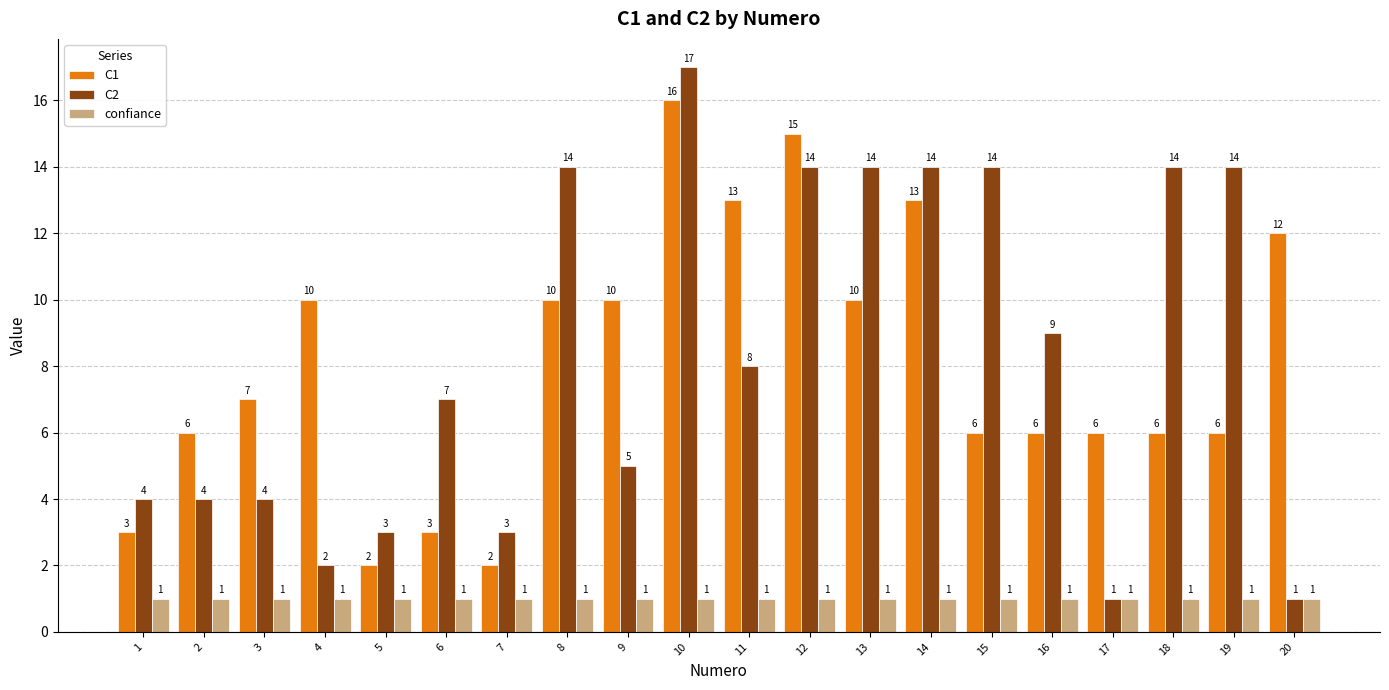

What is the average value of the C2 series?

8